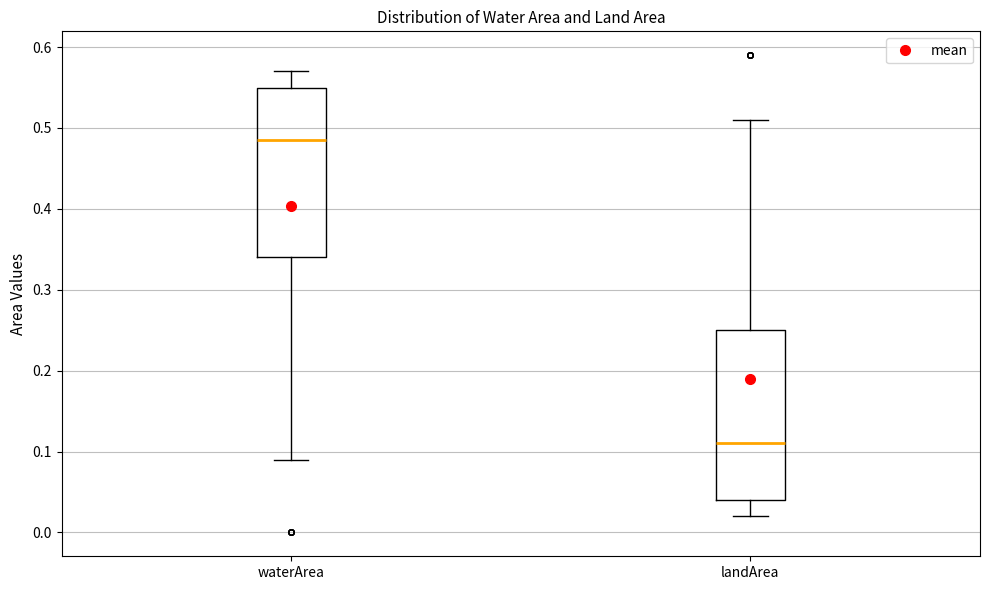

Where is the upper edge of the box for waterArea on the y-axis? The values are not printed on the chart, so give them approximately, as read against the axis.

0.55